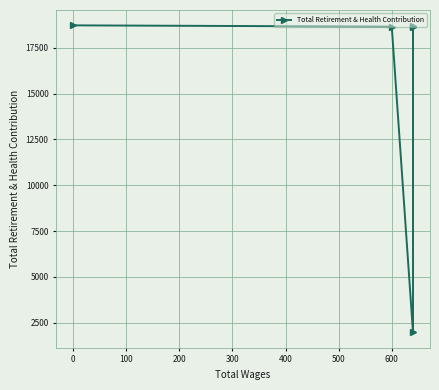

What is the label of the 5th point from the left?

300